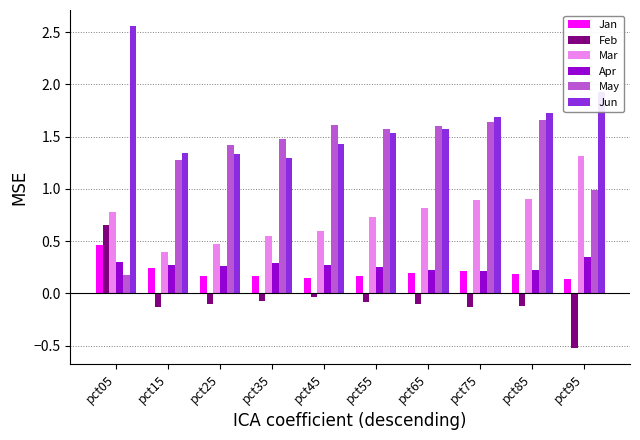

Is the value of Jan at pct95 greater than the value of May at pct25?

No